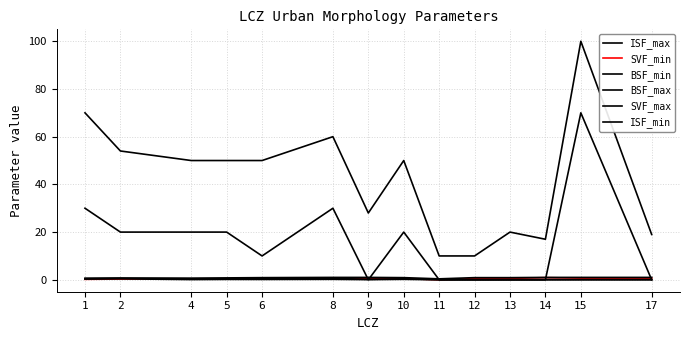

Reading right to left, transcribe all the data shown in this chart.

ISF_max: 19.0	100.0	17.0	20.0	10.0	10.0	50.0	28.0	60.0	50.0	50.0	50.0	54.0	70.0
SVF_min: 0.7	0.7	0.9	0.6	0.5	0.0	0.5	0.7	0.6	0.5	0.4	0.4	0.3	0.2
BSF_min: 0.0	0.0	0.0	0.0	0.0	0.0	0.2	0.1	0.2	0.1	0.2	0.1	0.4	0.3
BSF_max: 0.1	0.1	0.1	0.1	0.1	0.1	0.4	0.2	0.6	0.4	0.4	0.4	0.7	0.7
SVF_max: 1.0	1.0	1.0	0.9	0.9	0.4	0.9	1.0	1.0	0.9	0.8	0.7	0.7	0.5
ISF_min: 0.0	70.0	0.0	0.0	0.0	0.0	20.0	0.0	30.0	10.0	20.0	20.0	20.0	30.0